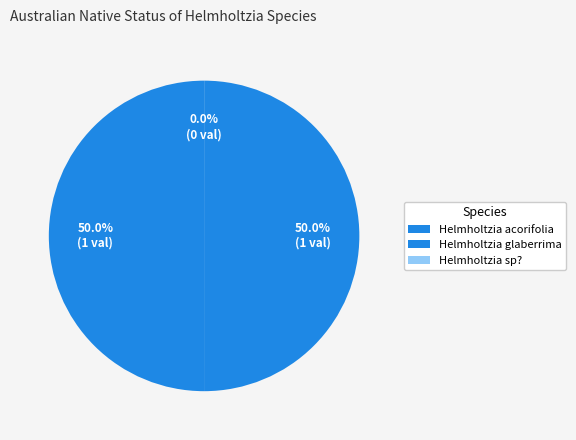

To the nearest percent, what is the average slice percentage?

33%